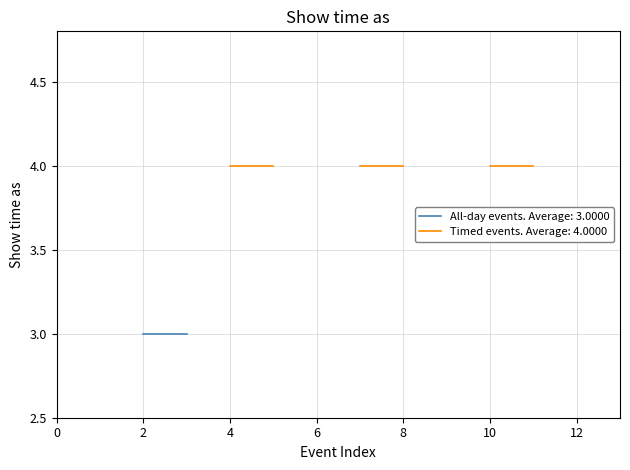

Which series has the widest spread of values?

All day event (true=3, false=4)